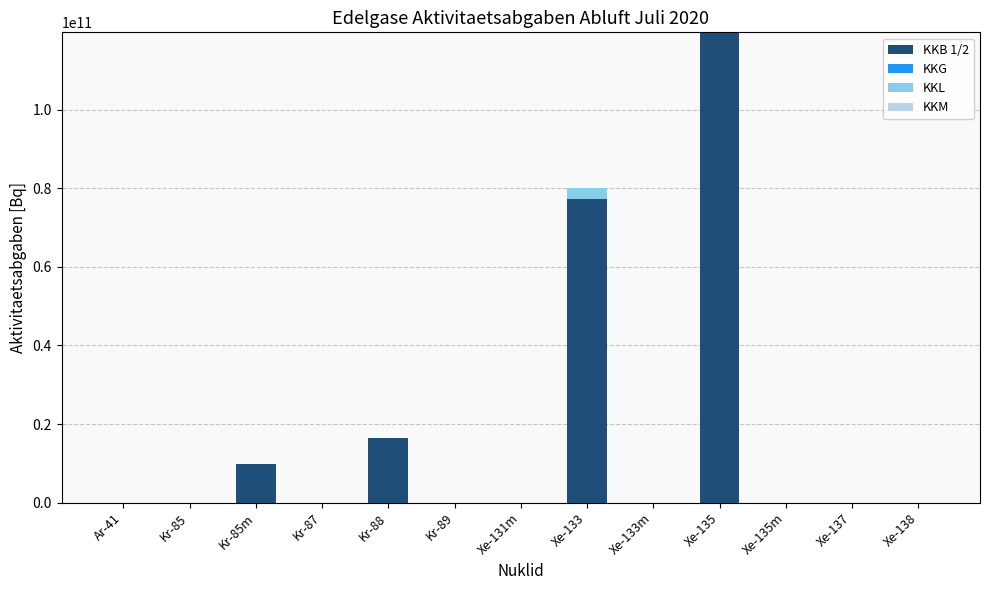

The value of KKB 1/2 at Kr-88 is 16475400691.5. True or false?

True